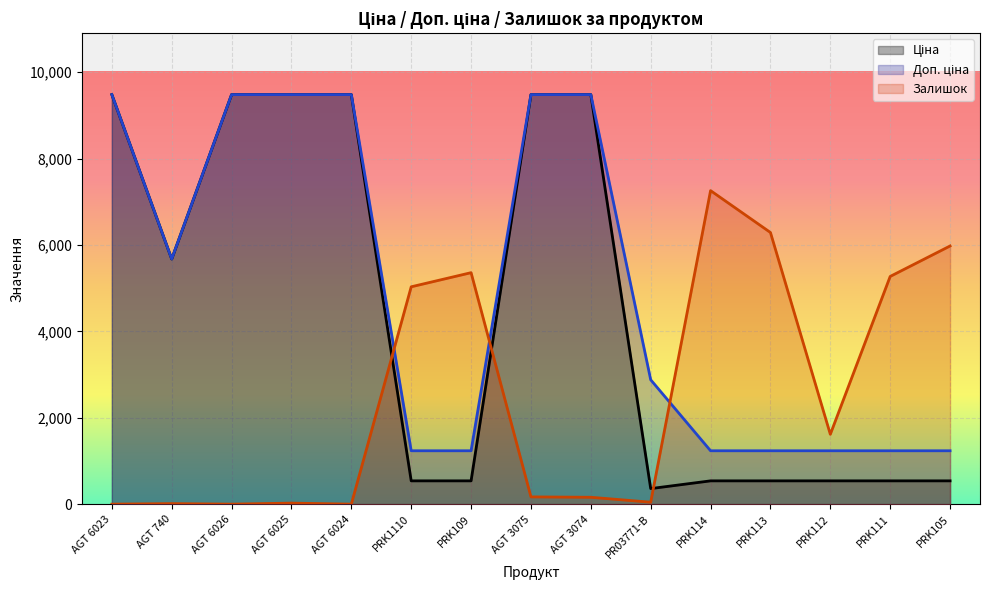

Count the number of data series in this chart.

3